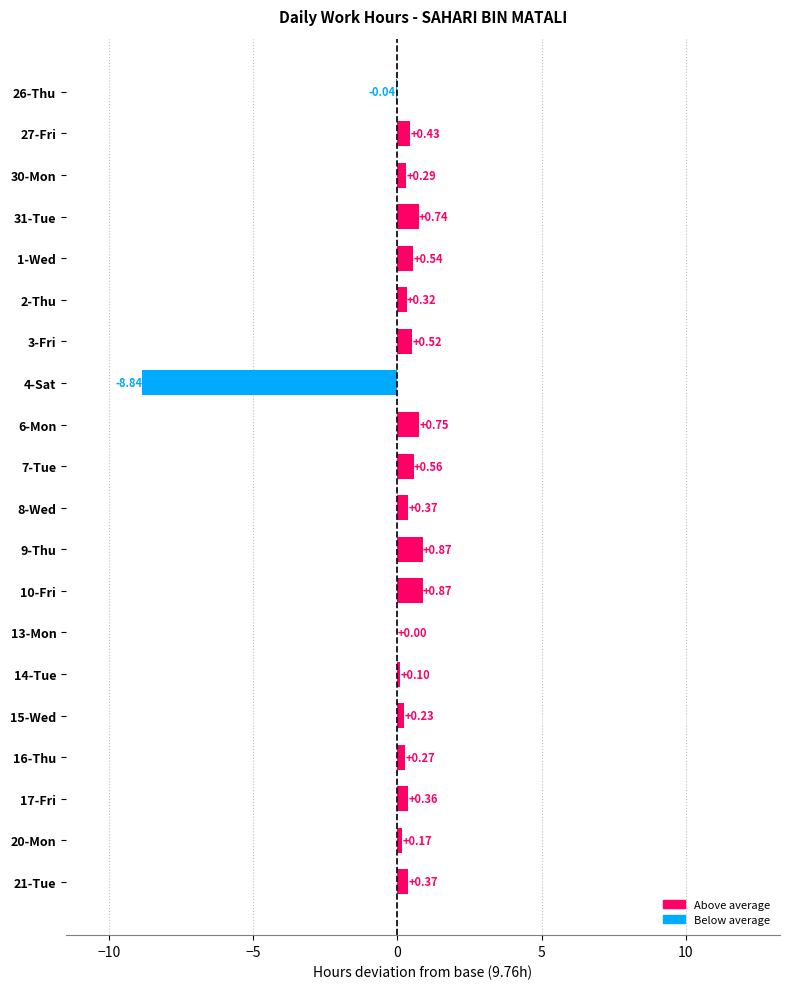

Between 2-Thu and 17-Fri, which is larger?

17-Fri